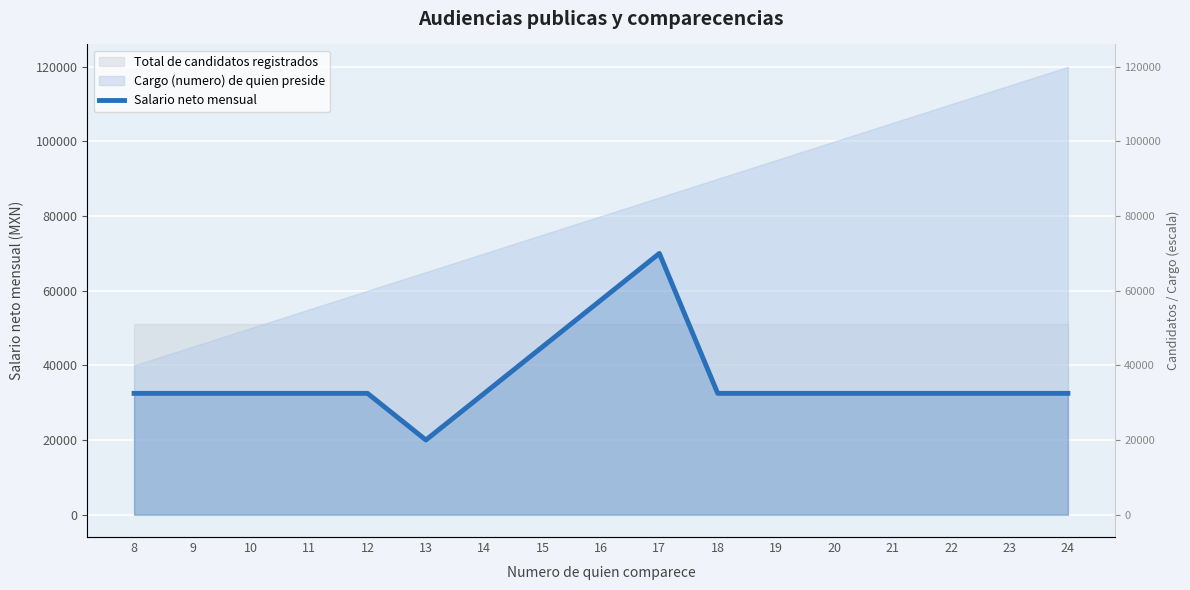

Reading left to right, what are all the values shown in this chart?

32500	32500	32500	32500	32500	20000	32500	45000	57500	70000	32500	32500	32500	32500	32500	32500	32500